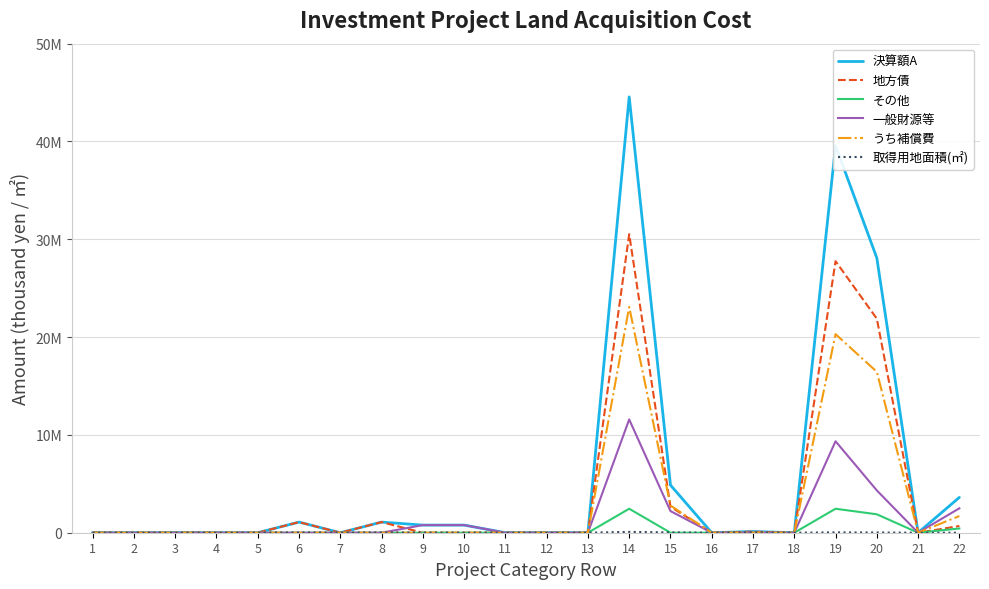

True or false: 一般財源等 has a value of 9350277 at 19.

True